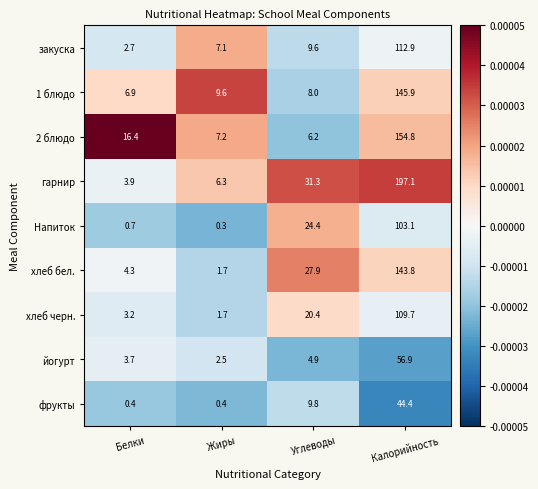

List the series in order of their peak value, lowest first.

фрукты, йогурт, Напиток, хлеб черн., закуска, хлеб бел., 1 блюдо, 2 блюдо, гарнир